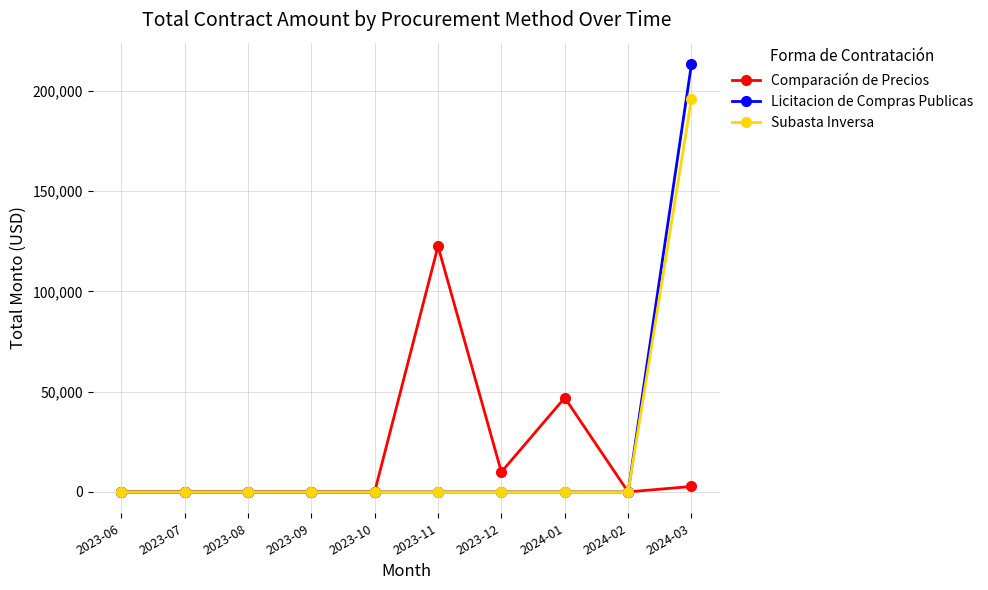

At which category is the sum across all series the highest?

2024-03